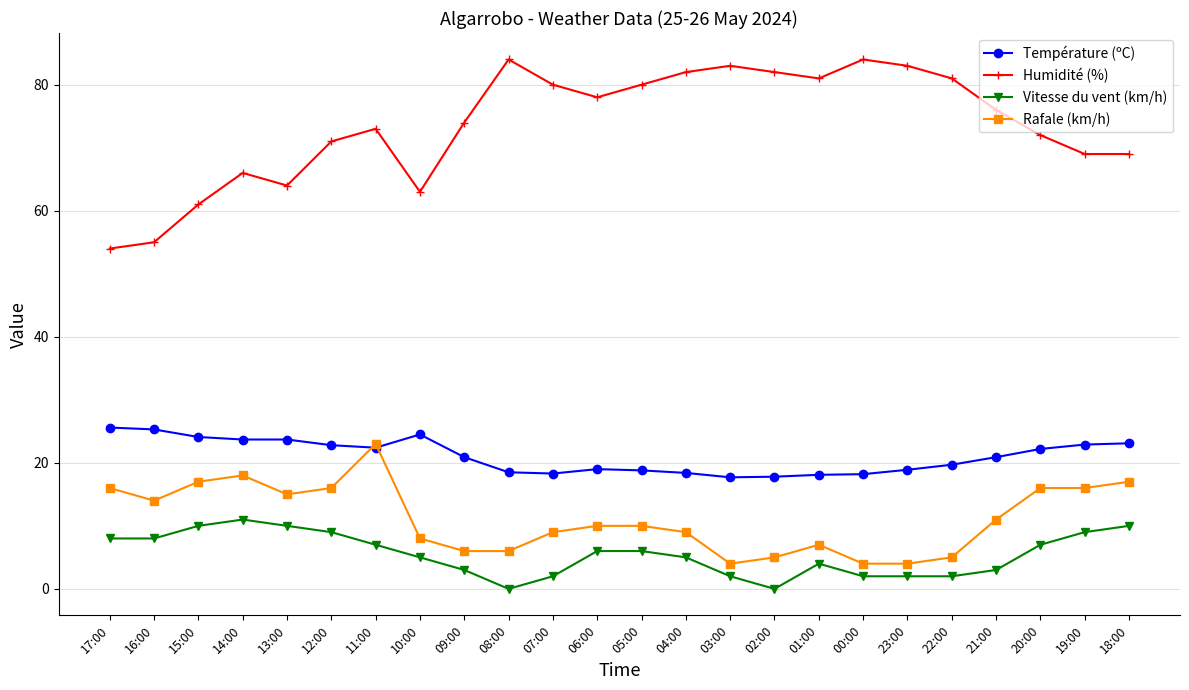

What is the difference between the highest and lowest values at 23:00?

81.0